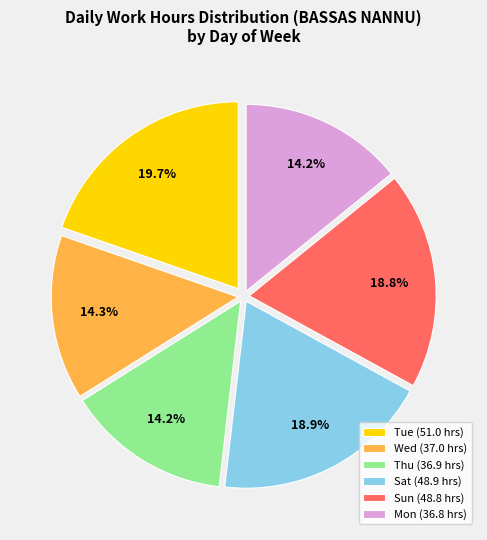

Which has a higher value, Tue (51.0 hrs) or Sat (48.9 hrs)?

Tue (51.0 hrs)